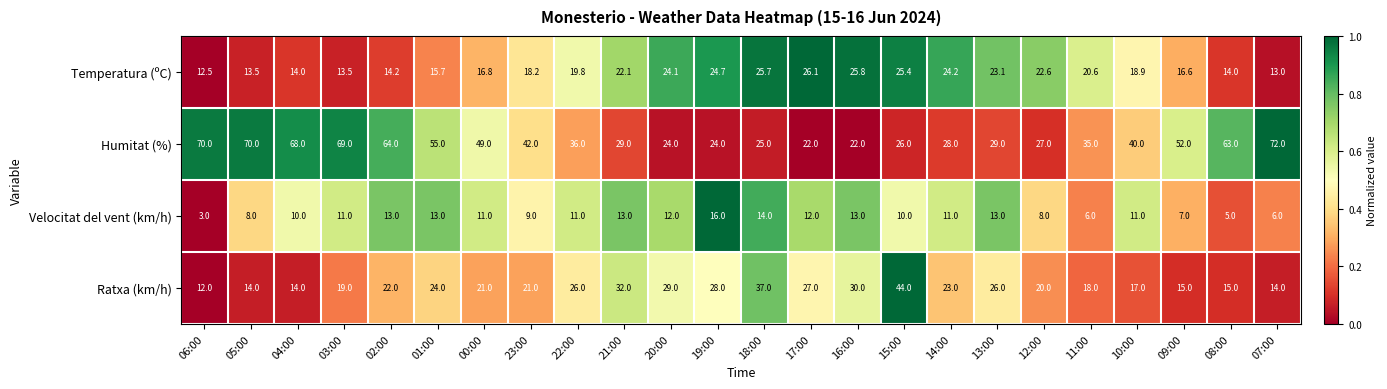

Rank the series by their maximum value, from lowest to highest.

Velocitat del vent (km/h), Temperatura (ºC), Ratxa (km/h), Humitat (%)